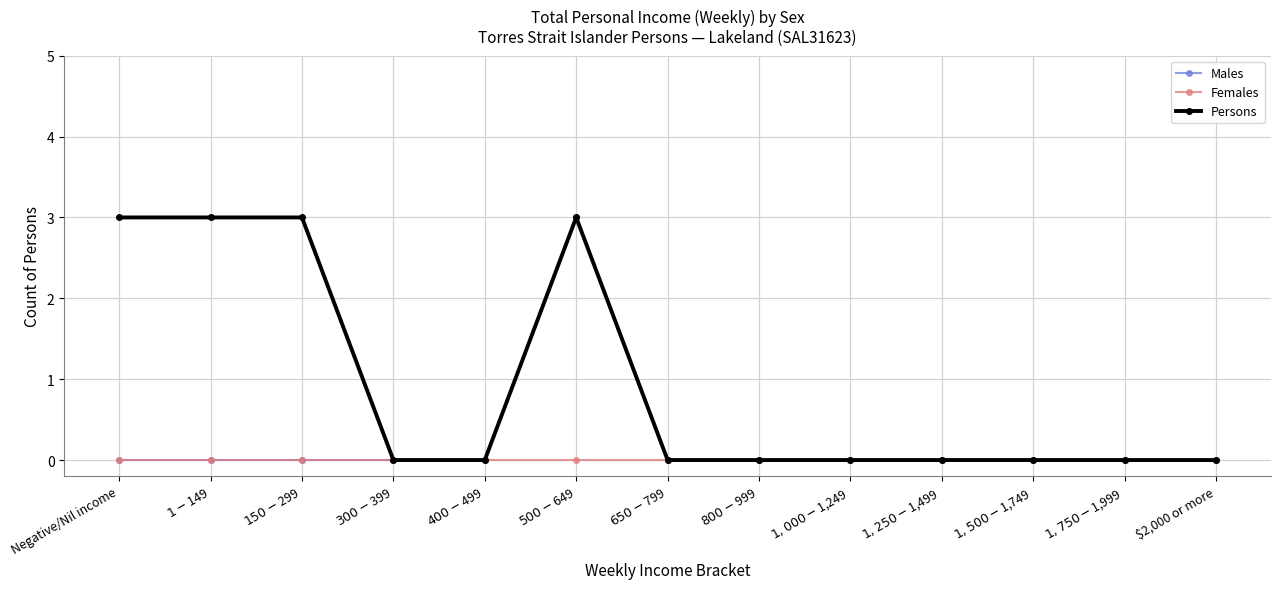

Is it true that Females equals 0 at $1-$149?

True